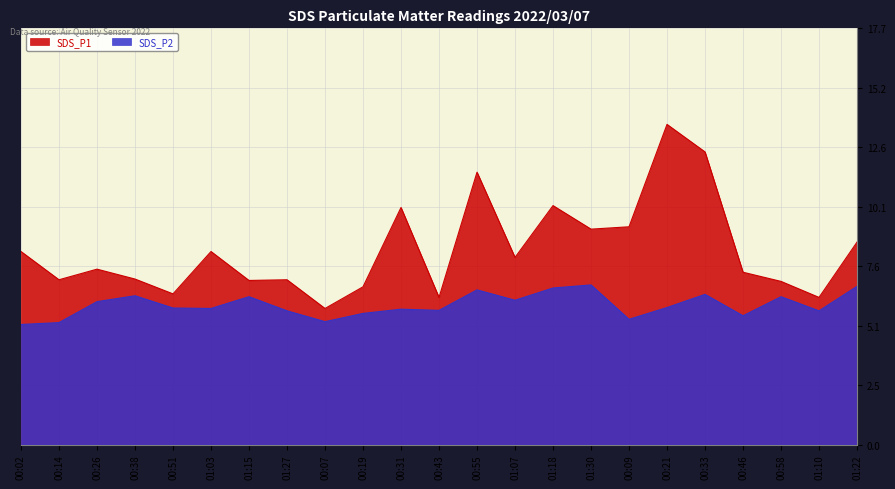

Does the chart display data point markers on the line(s)?

No